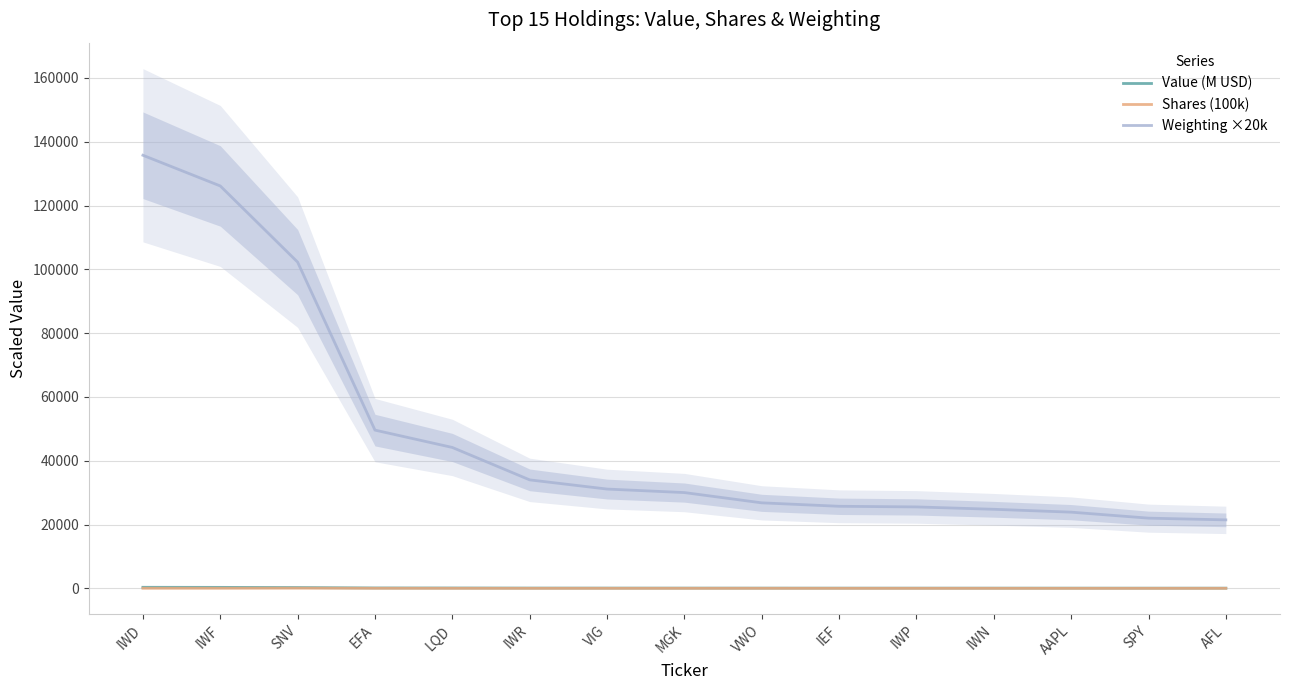

What is the label of the 3rd point from the left?

SNV